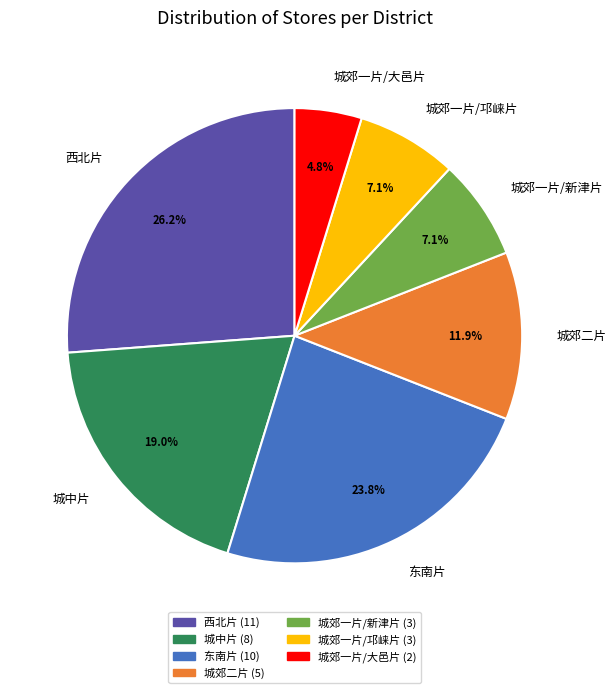

Count the number of slices in the pie.

7